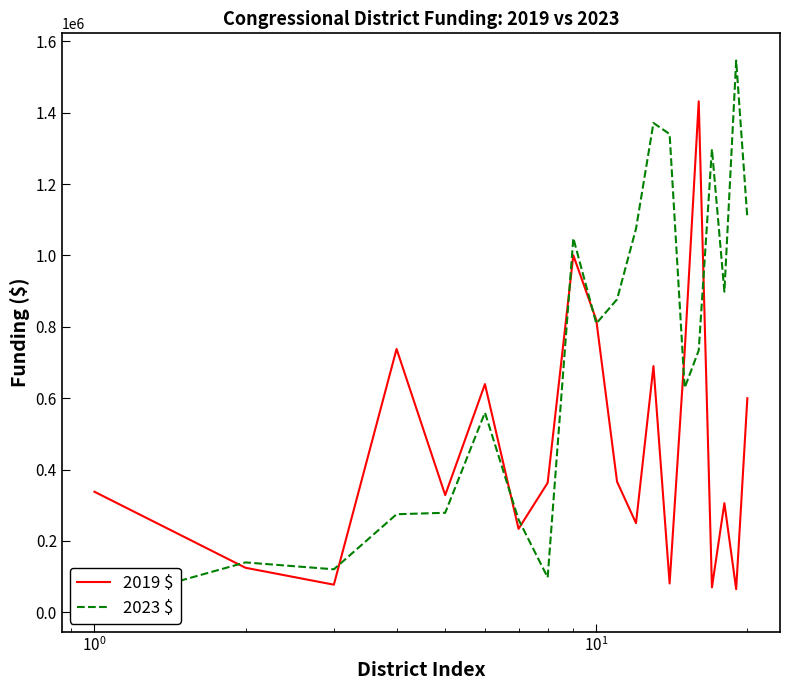

What is the maximum value for 2023 $?

1546000